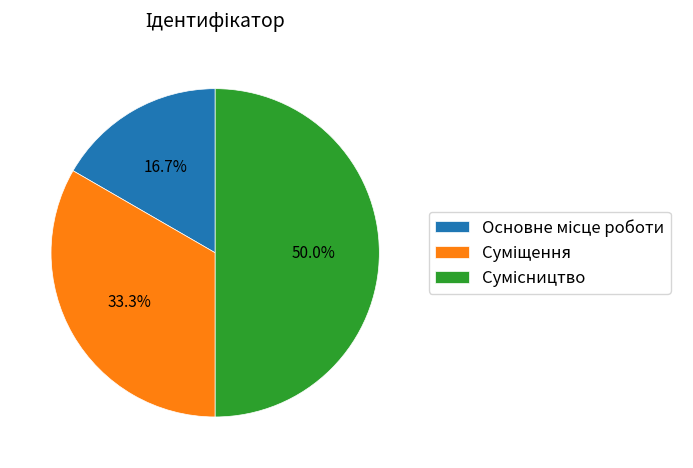

What is the total percentage of Суміщення and Сумісництво?

83.3%